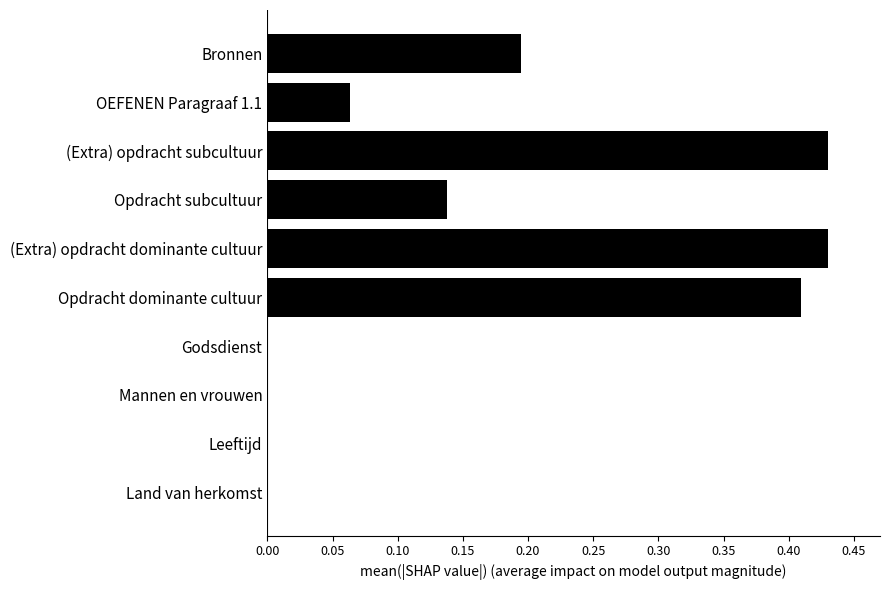

What is the change in value from OEFENEN Paragraaf 1.1 to (Extra) opdracht dominante cultuur?

+0.4